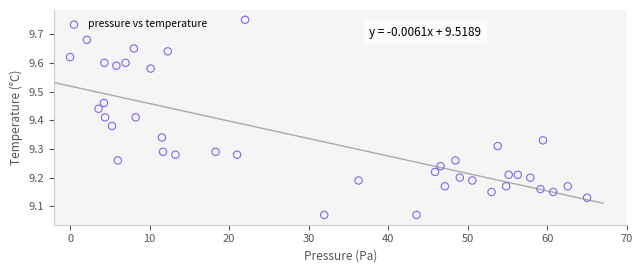

What is the range of X values (max minus min)?

65.0